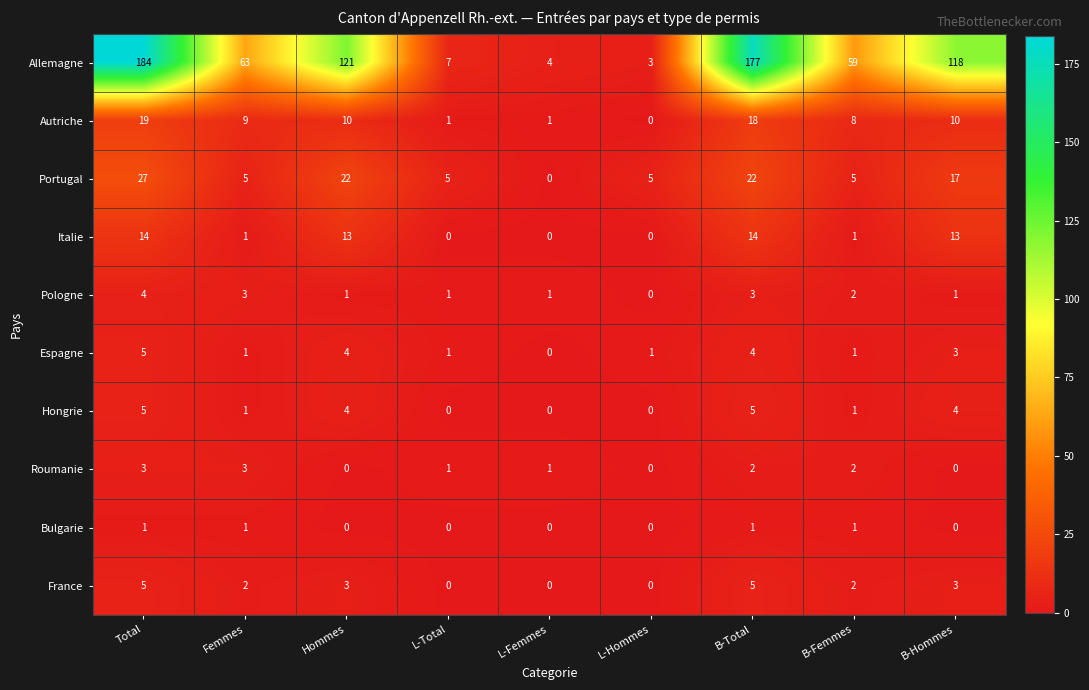

What is the highest value of the Allemagne series?

184